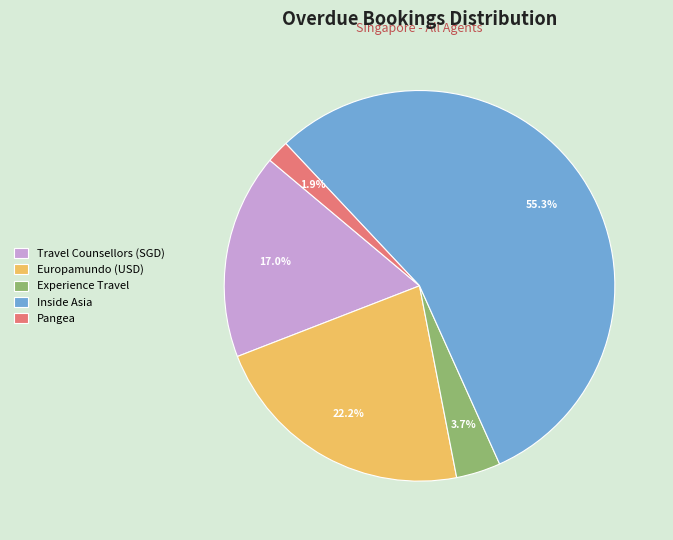

What percentage is the Europamundo (USD) slice, to the nearest percent?

22%